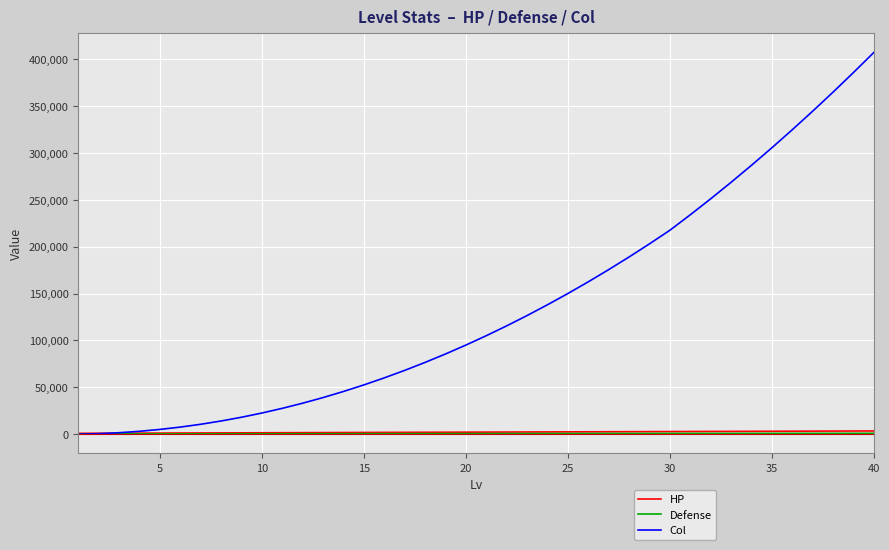

Which series ends up on top after the final intersection of Col and HP?

Col